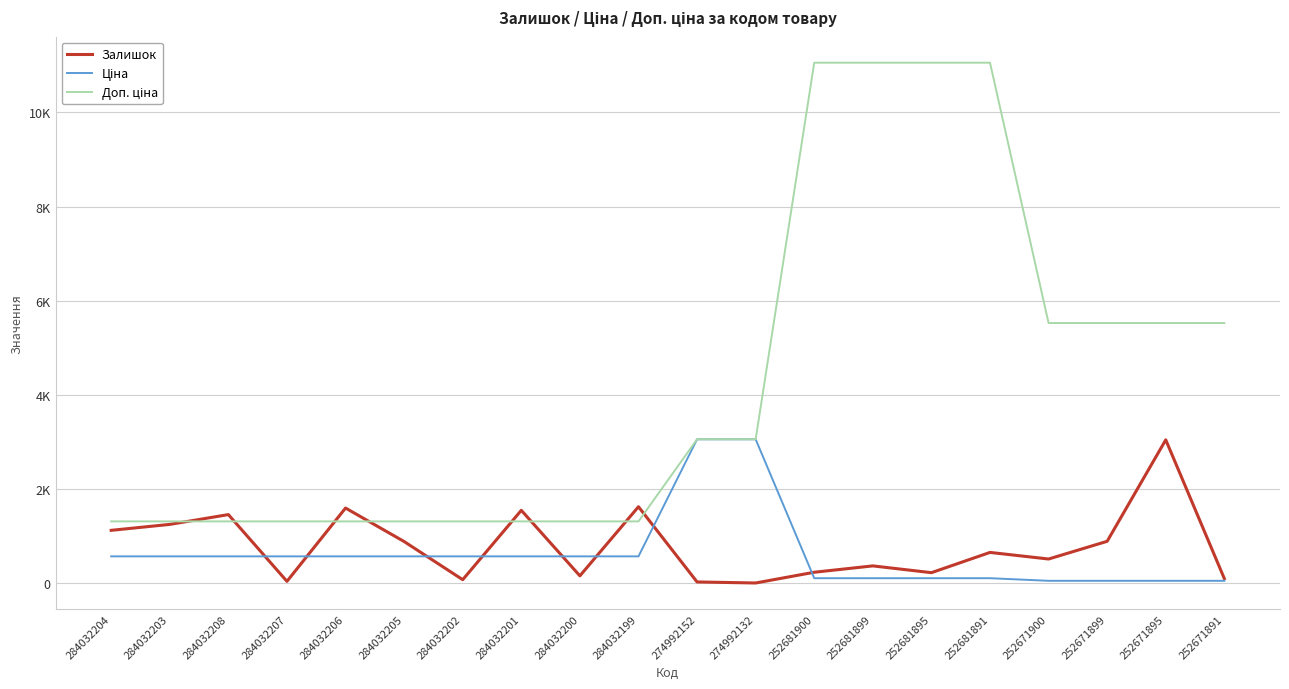

Between which two adjacent categories do Доп. ціна and Залишок first intersect?

284032203 and 284032208